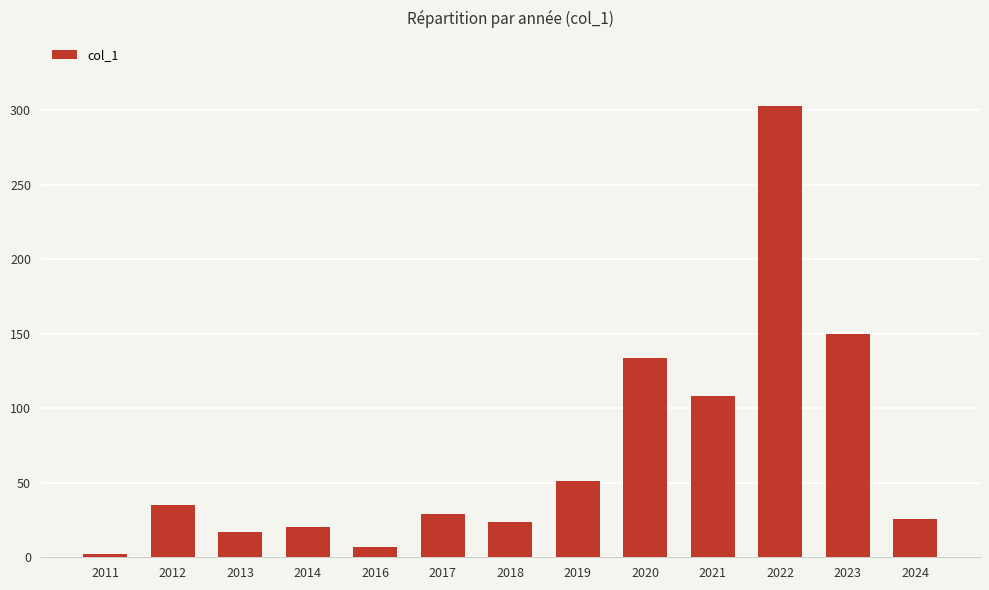

Is it true that the value at 2012 is 35?

True